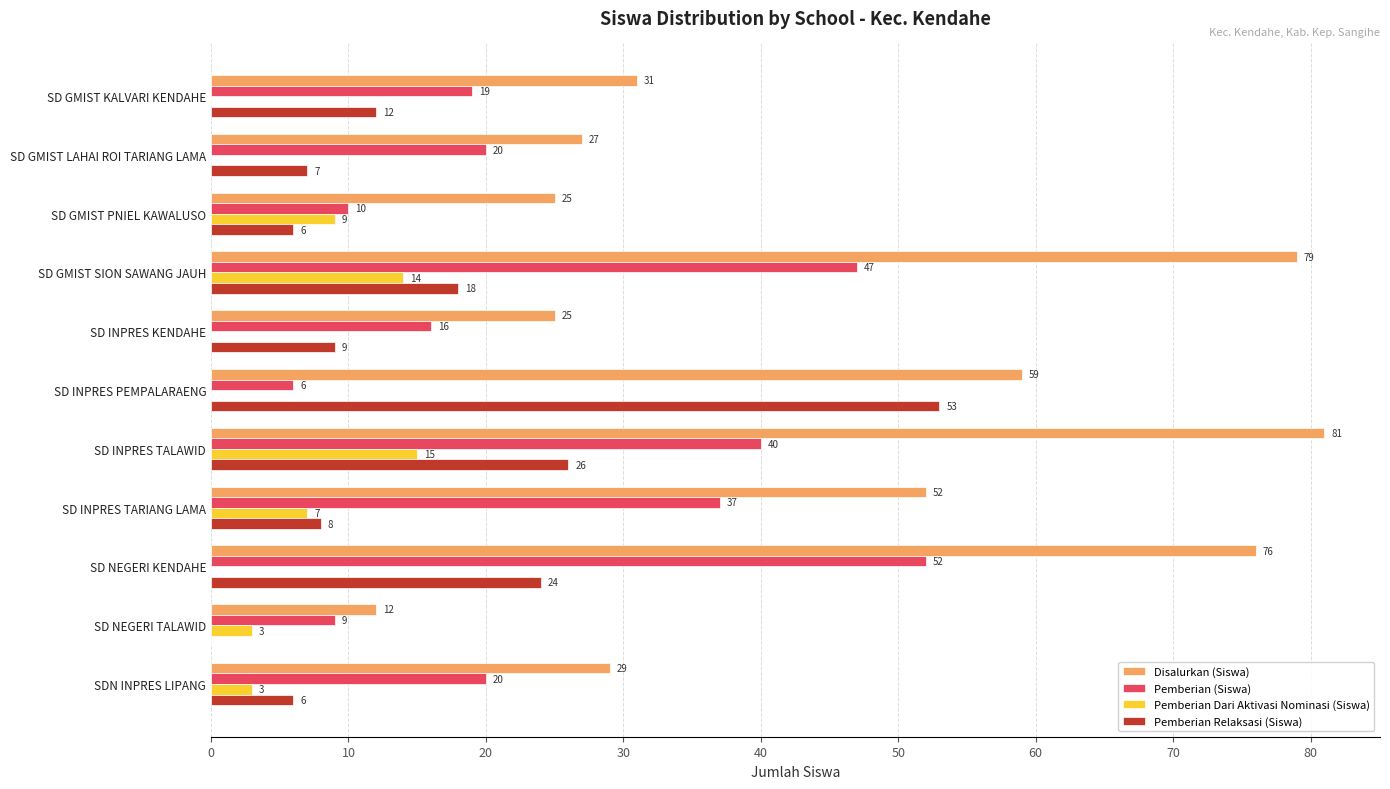

Between SD GMIST SION SAWANG JAUH and SD NEGERI KENDAHE, which series saw the biggest shift?

Pemberian Dari Aktivasi Nominasi (Siswa)